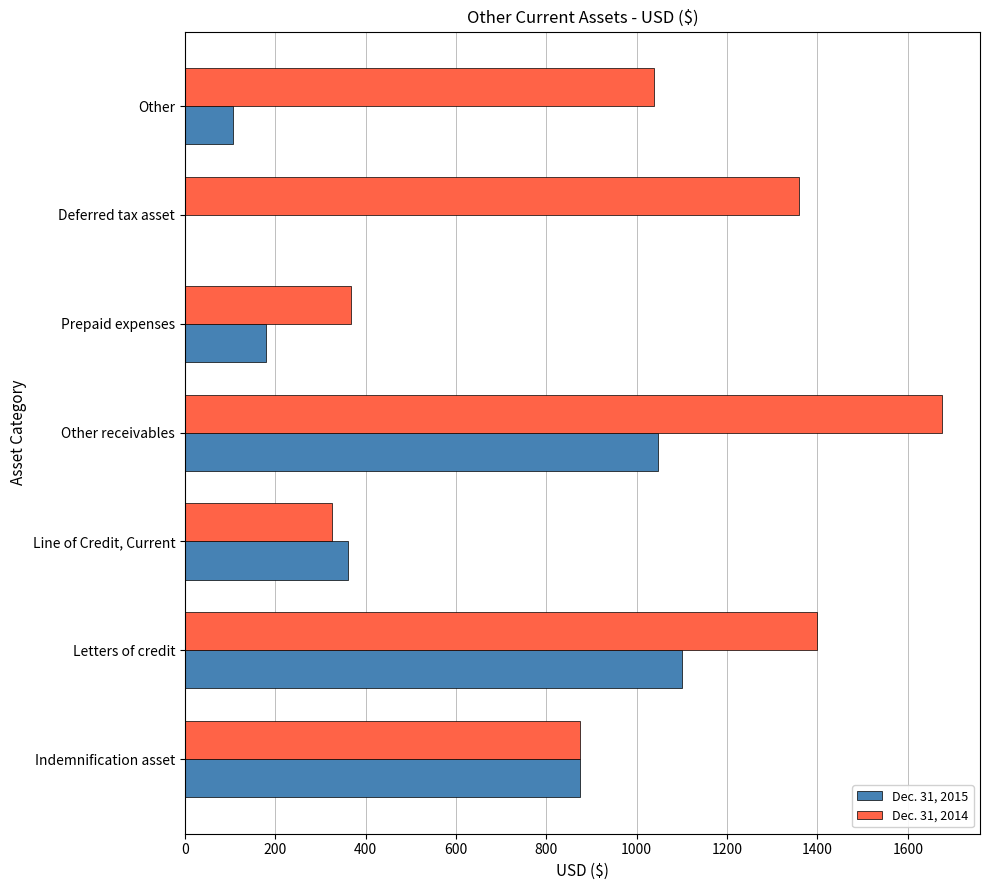

What is the maximum value shown in the chart?

1676